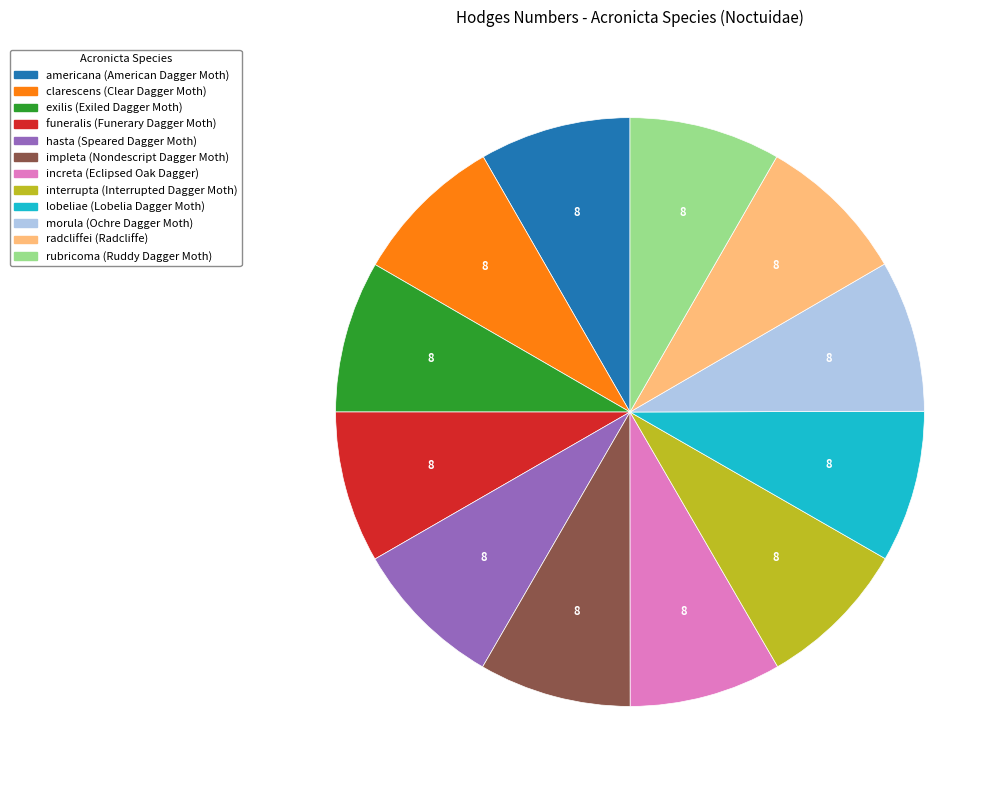

Does interrupta account for over 50% of the chart?

No